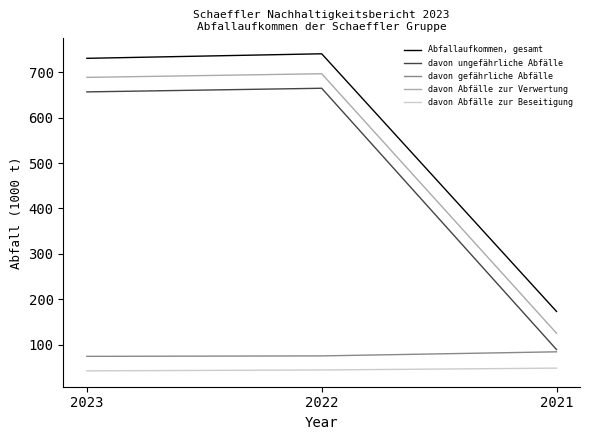

True or false: davon ungefährliche Abfälle has a value of 921 at 2022.

False